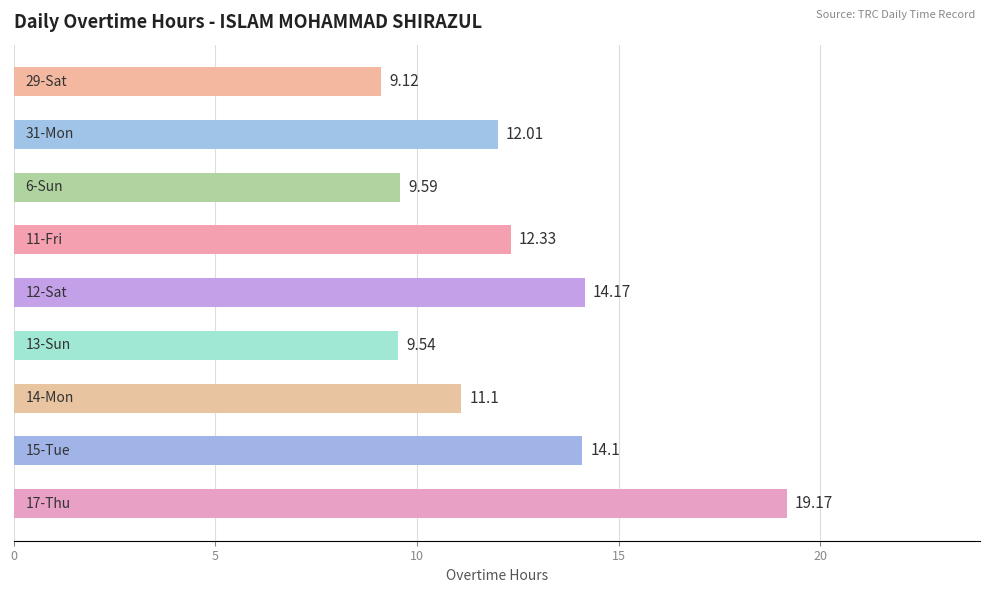

What is the average value?

12.3